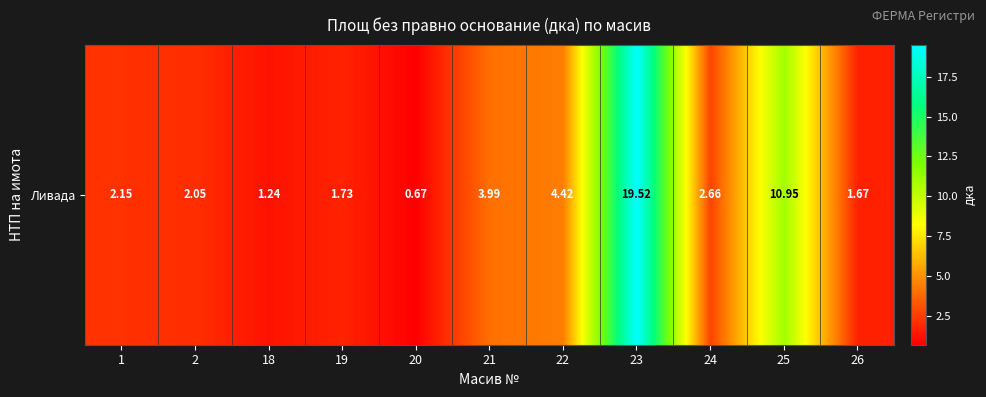

What is the difference between the maximum and minimum values?

18.8